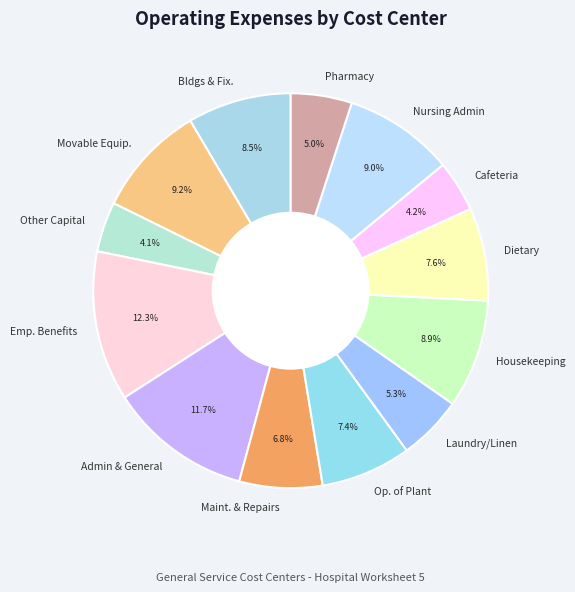

What is the largest slice in the pie chart?

Emp. Benefits